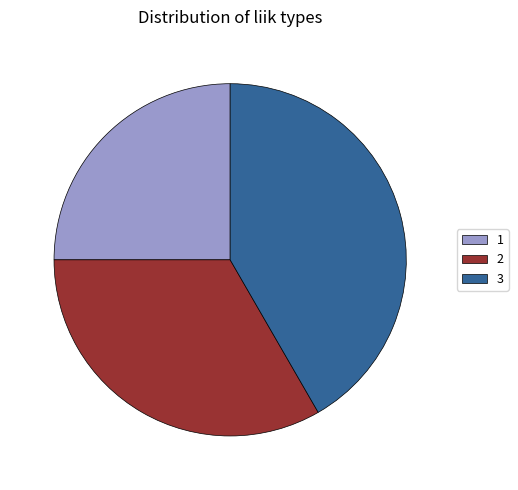

Is there any slice that represents more than half of the pie?

No